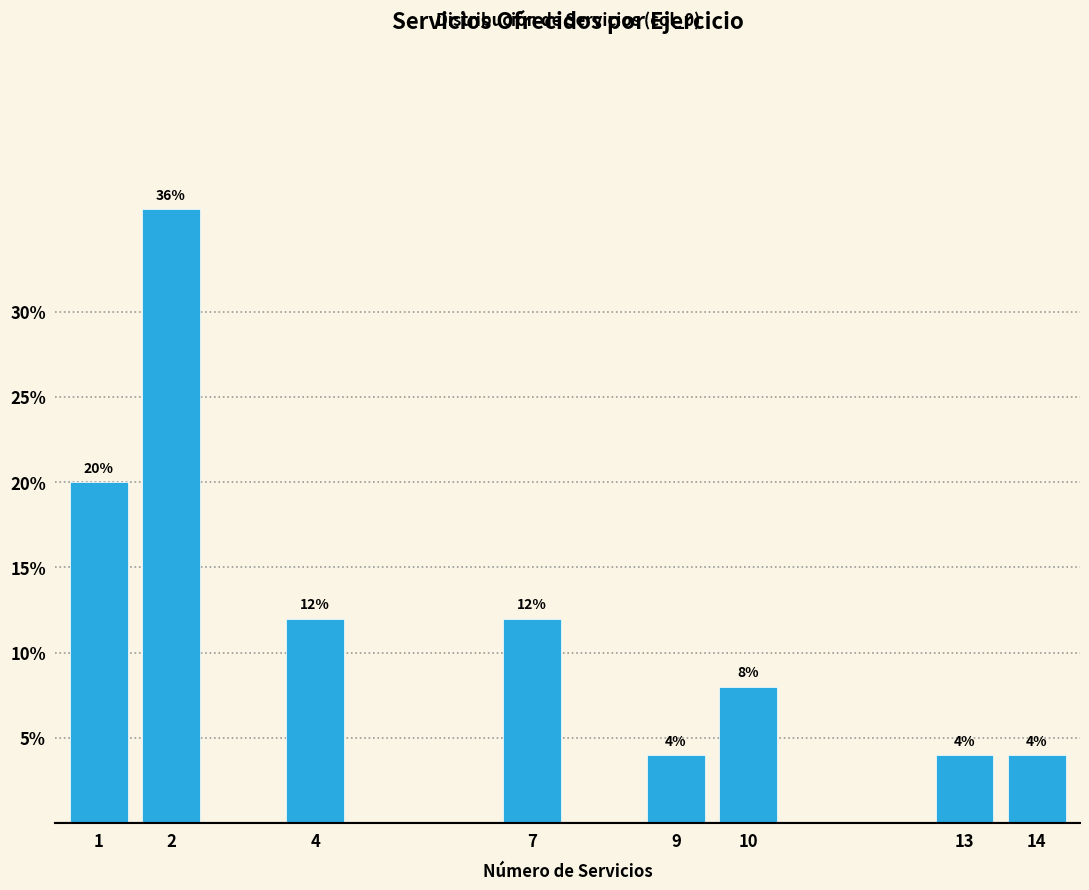

Reading right to left, extract all data points from this chart.

14=4	13=4	10=8	9=4	7=12	4=12	2=36	1=20